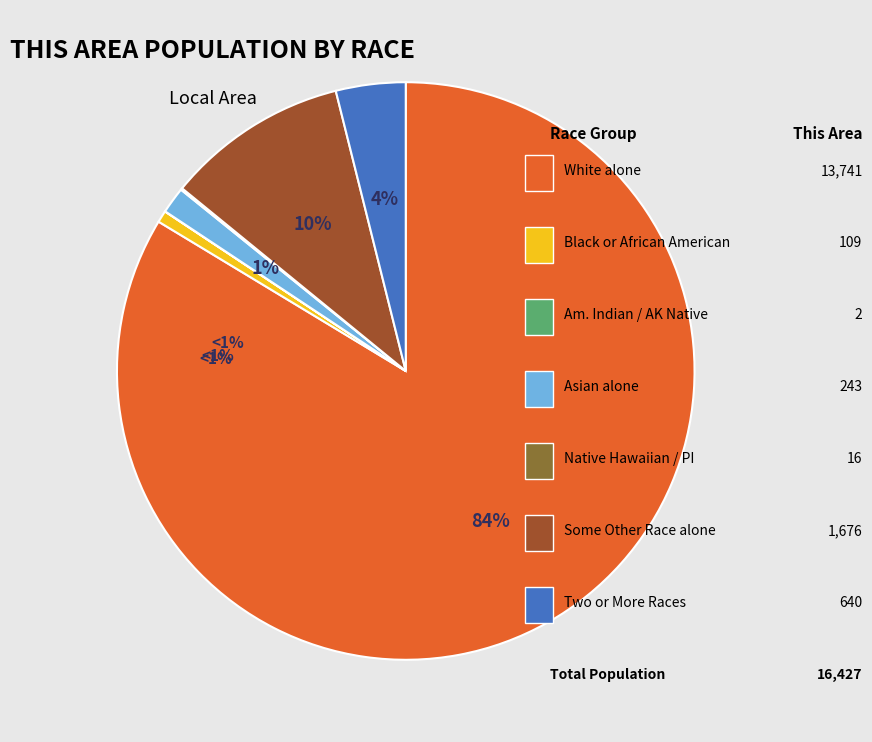

Does any single category account for the majority?

Yes